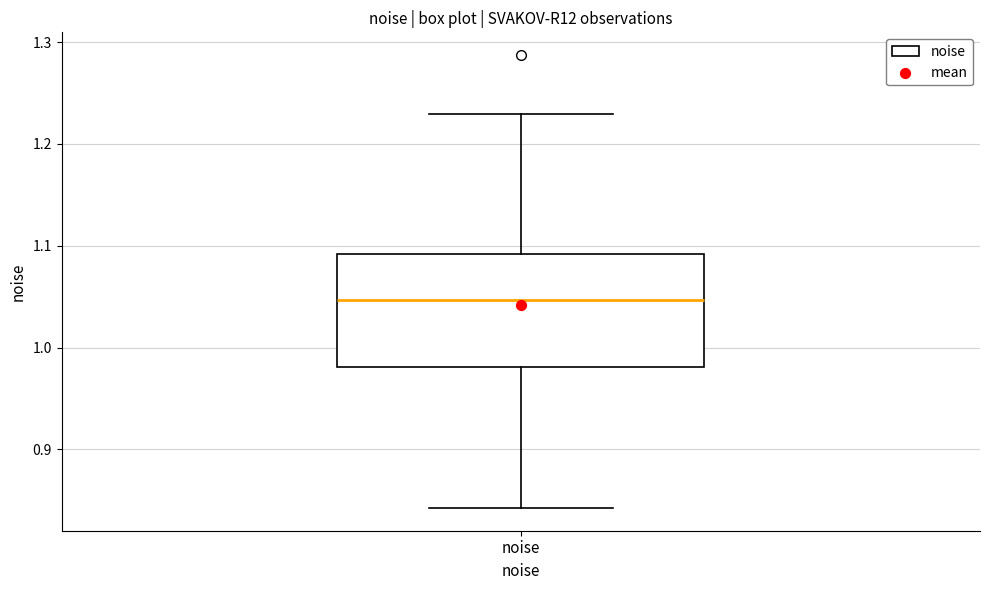

Read this box plot against the y-axis: the position of the median line, the range covered by the box, and the ends of both whiskers. The values are not printed on the chart, so give them approximately, as read against the axis.

median 1.05, box 0.98 to 1.09, whiskers 0.84 to 1.23